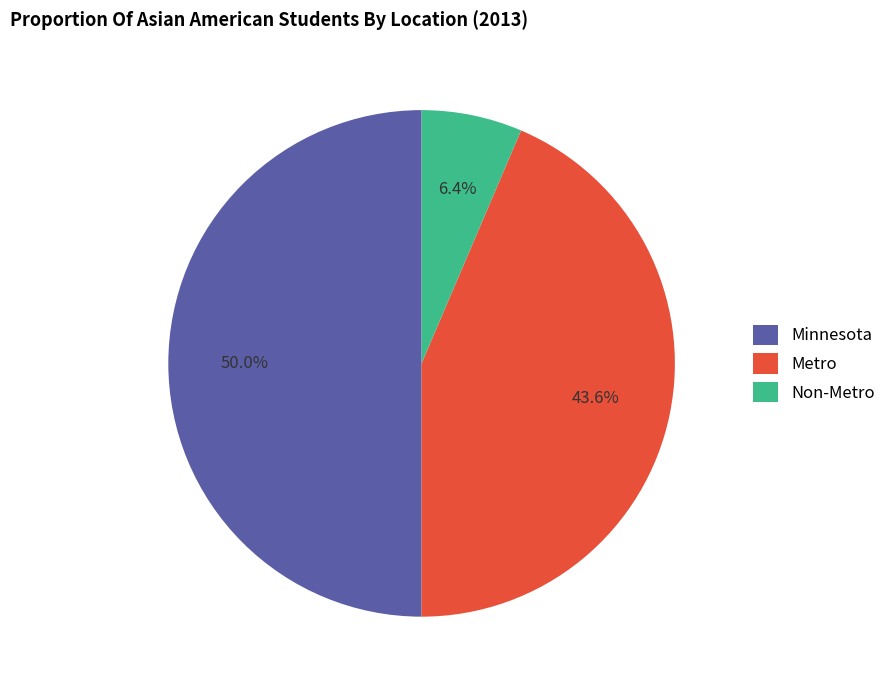

Count the number of slices in the pie.

3